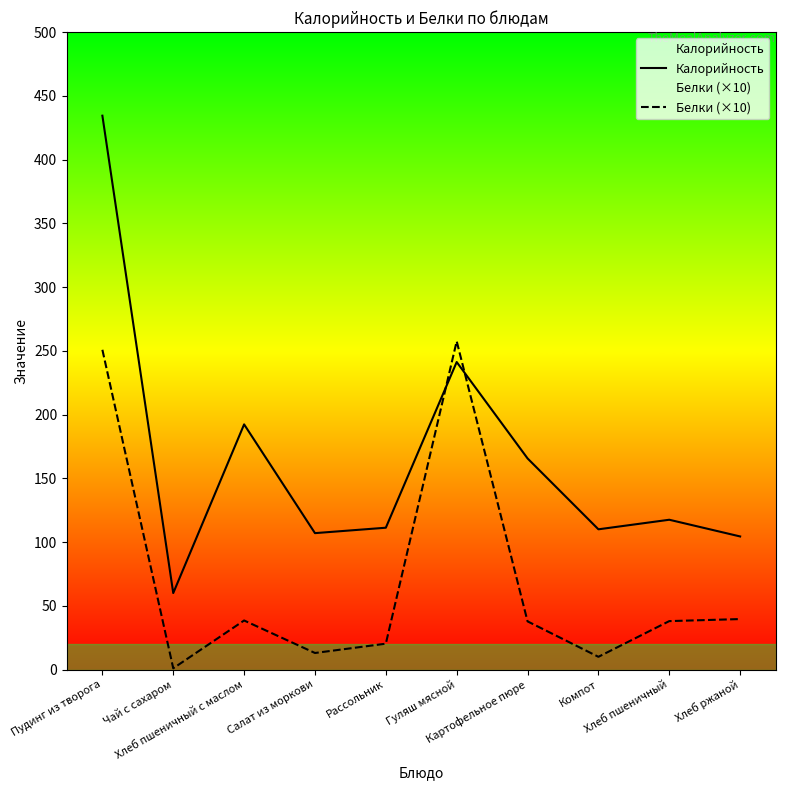

True or false: Калорийность and Белки (×10) cross at least once.

True